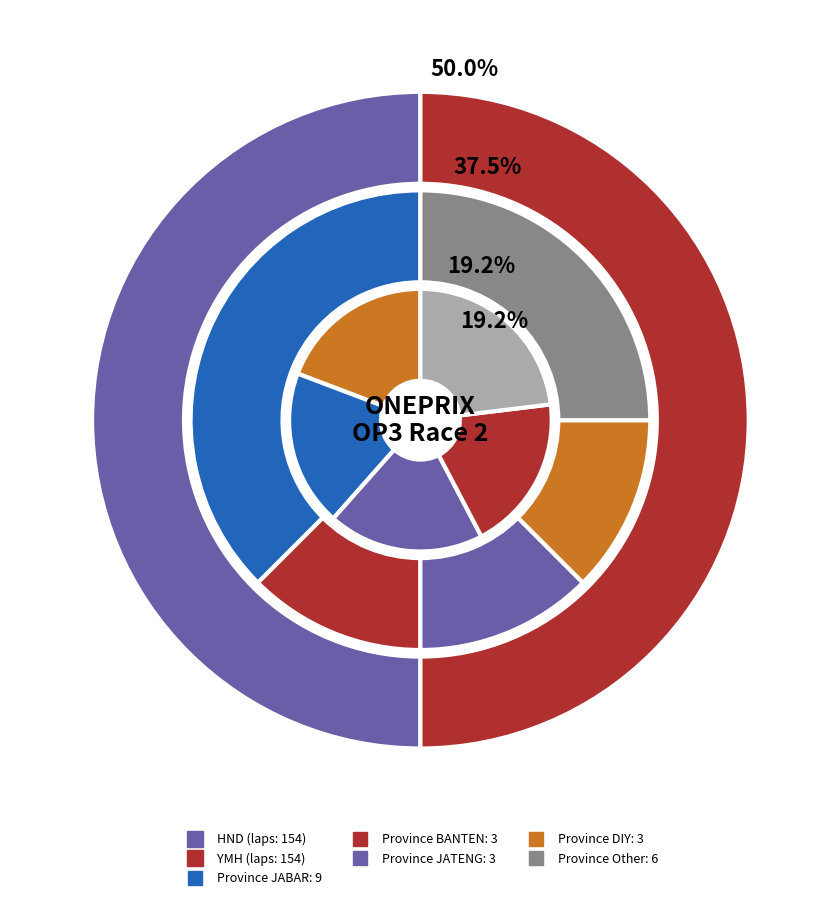

Which slice is the largest?

HND